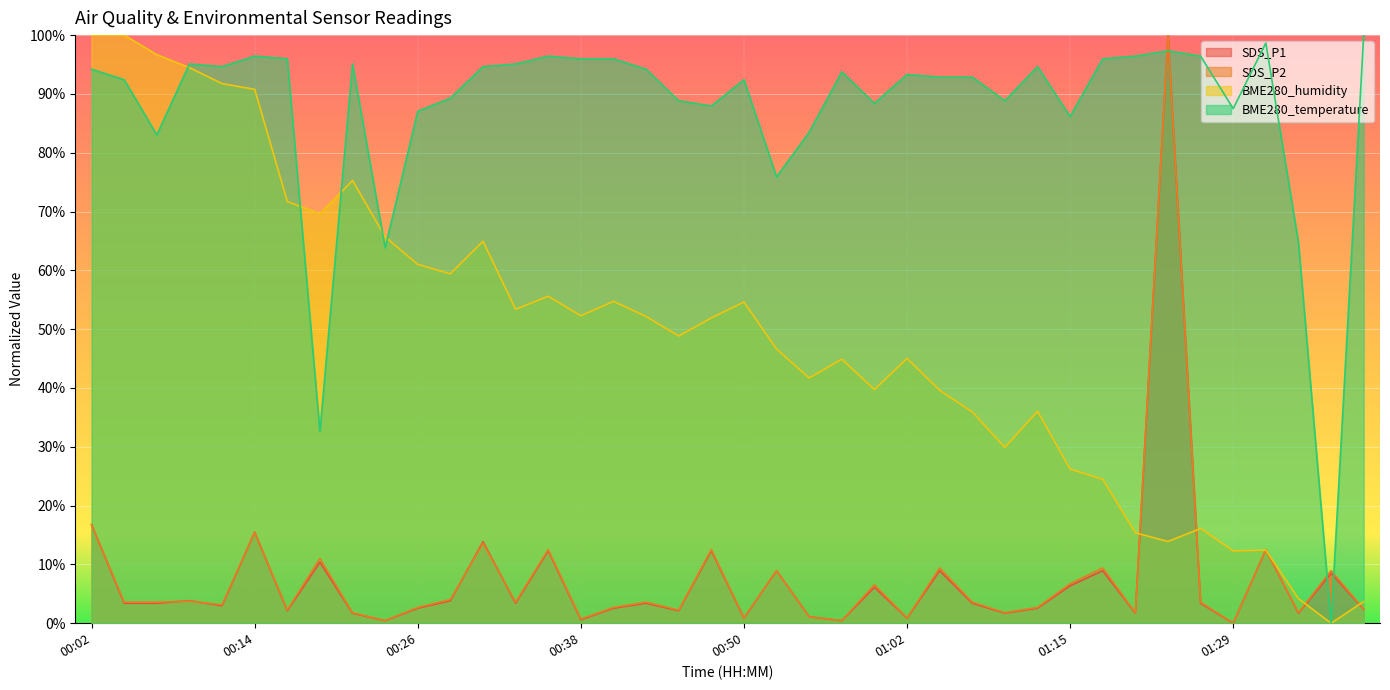

How many lines are shown in the chart?

4